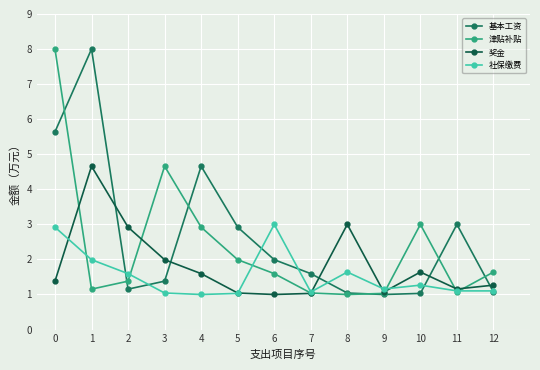

What is the difference between the 奖金 values at 10 and 0?

0.3